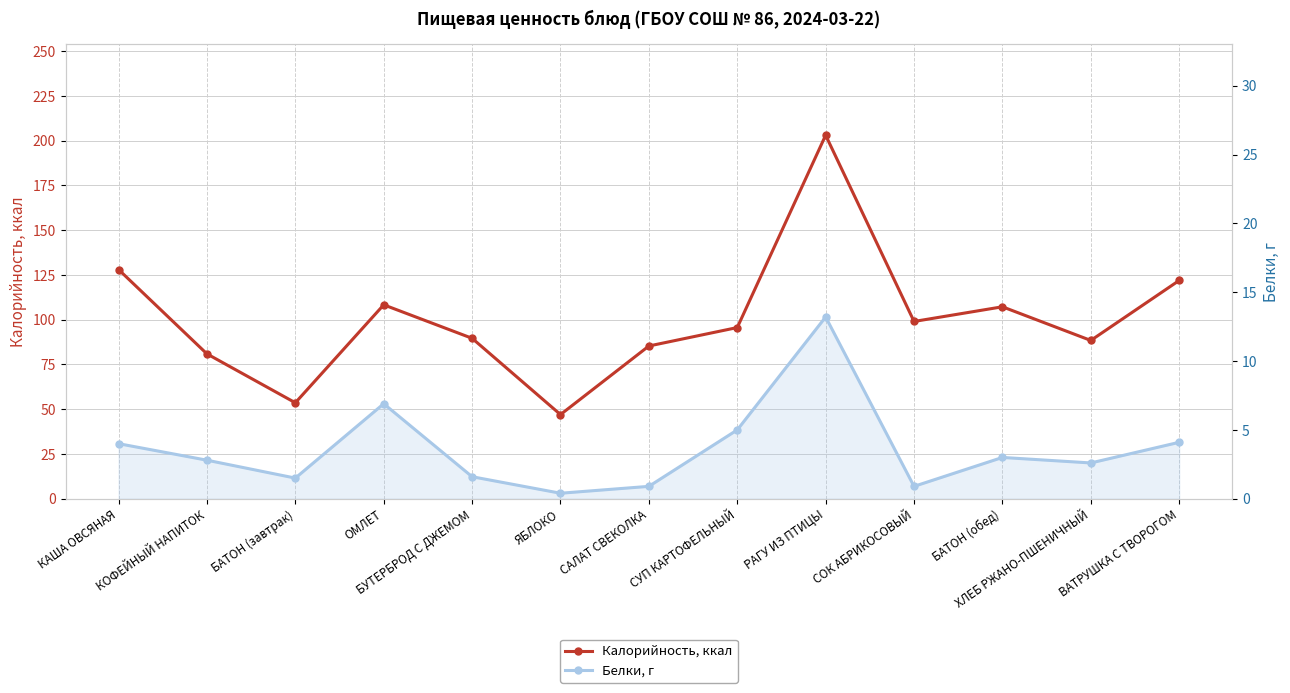

Rank the series at КАША ОВСЯНАЯ from lowest to highest value.

Белки, г, Калорийность, ккал